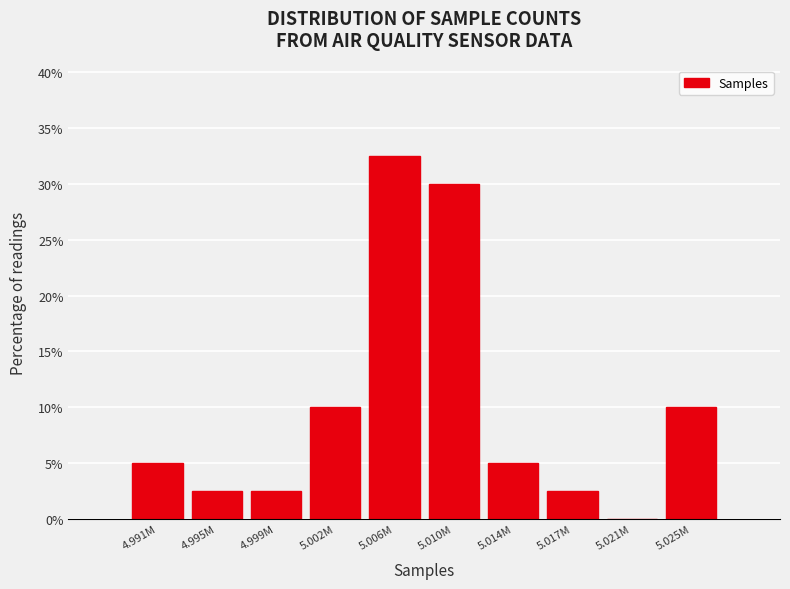

Reading right to left, what are all the values shown in this chart?

5.025M=10.0	5.021M=0.0	5.017M=2.5	5.014M=5.0	5.010M=30.0	5.006M=32.5	5.002M=10.0	4.999M=2.5	4.995M=2.5	4.991M=5.0